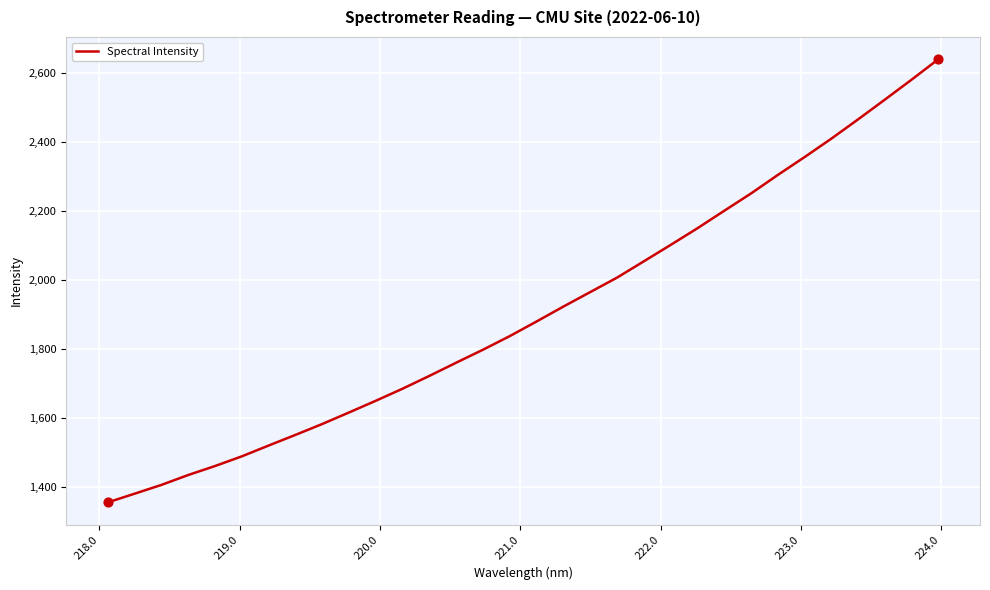

What is the difference between the maximum and minimum values?

1284.6